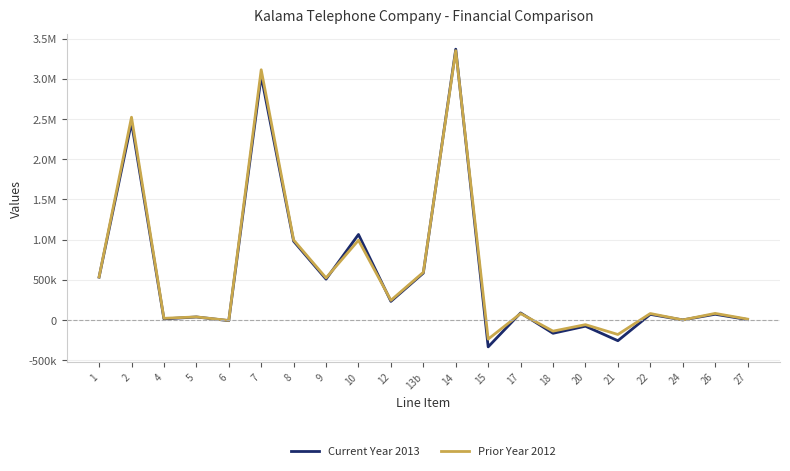

Which has a higher value, 1 or 12?

1